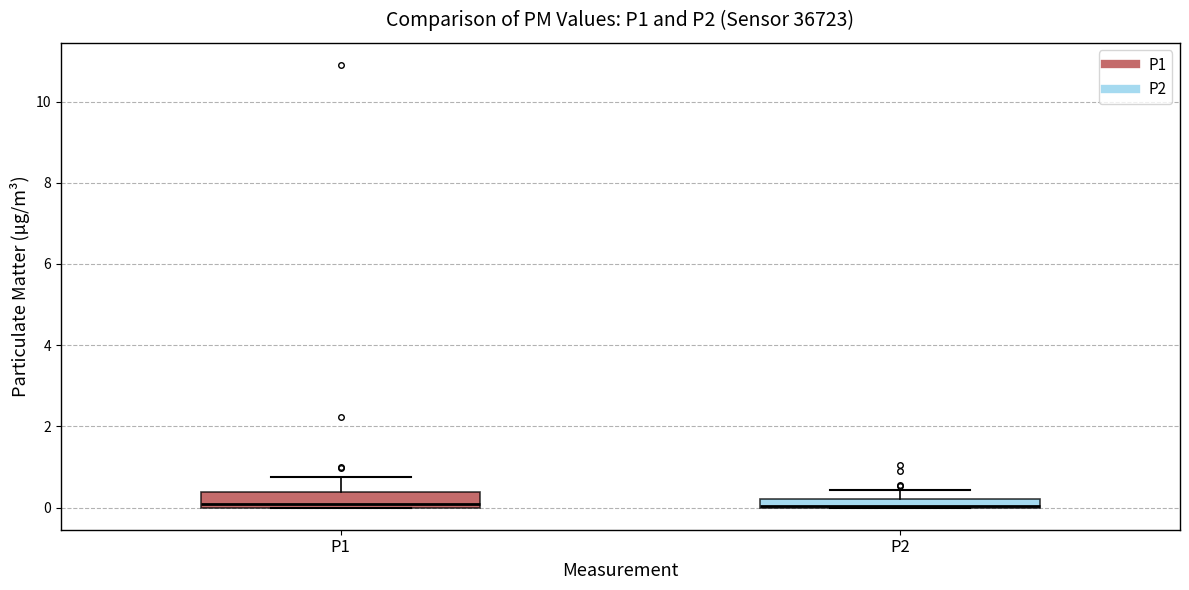

Where is the lower edge of the box for P2 on the y-axis? The values are not printed on the chart, so give them approximately, as read against the axis.

0.0